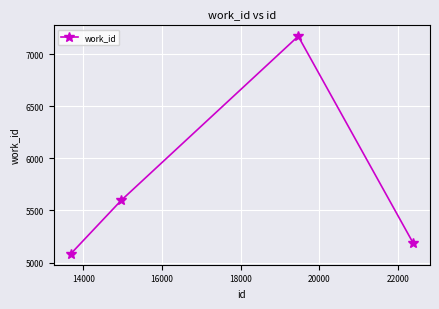

What is the difference between the maximum and minimum values?

2087